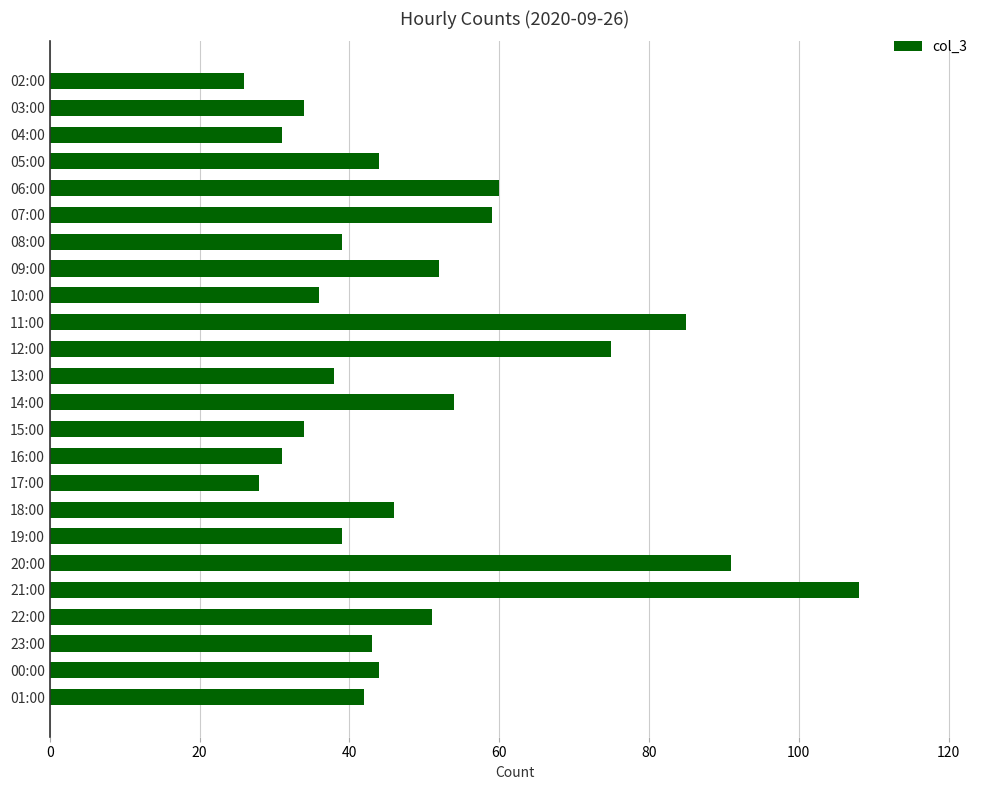

Read the value at 03:00.

34